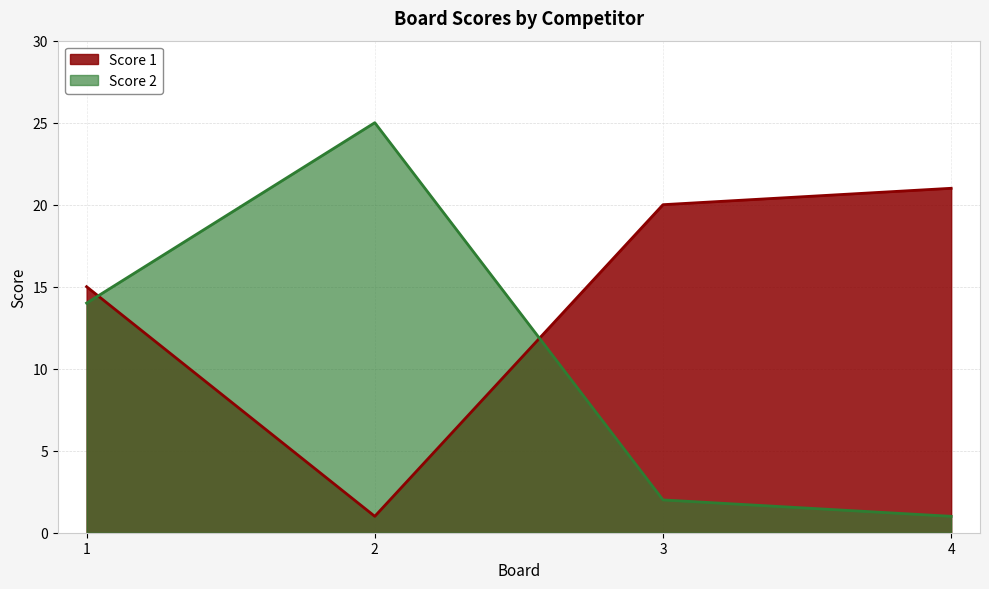

What value does the Score 1 series have at 1, to the nearest 5?

15